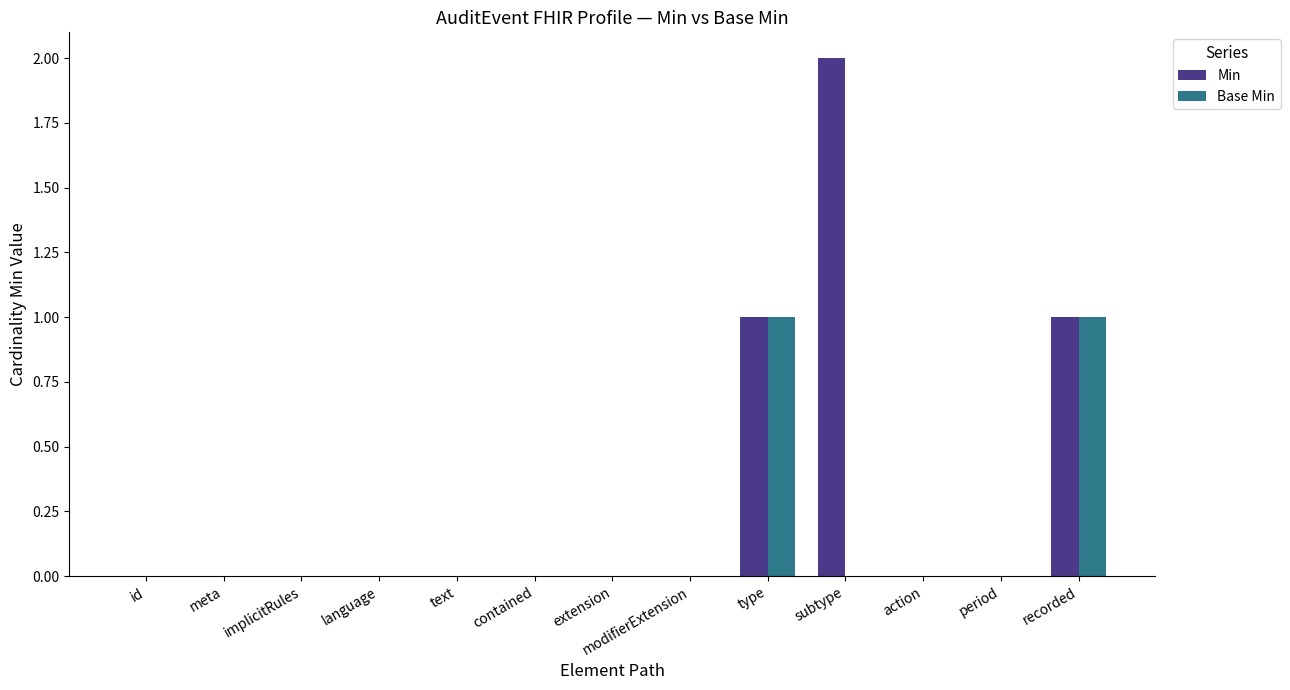

What is the greatest value displayed?

2